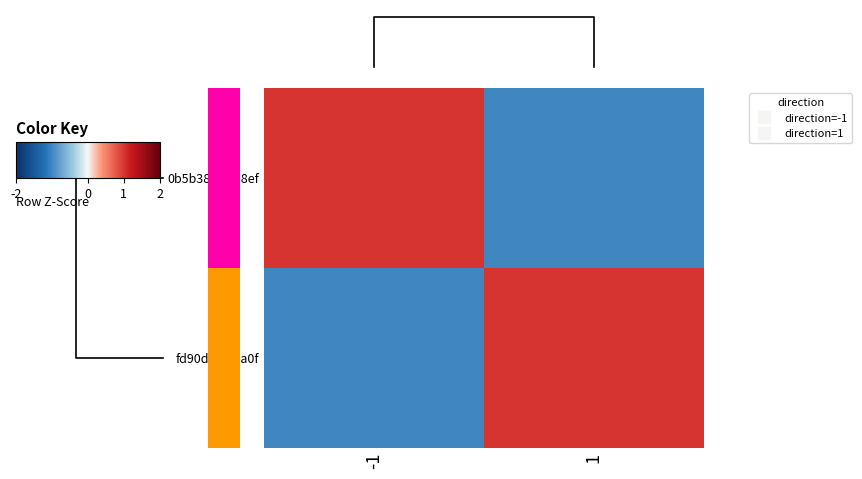

Is the value of fd90d06d...a0f at -1 greater than the value of 0b5b38c5...38ef at 1?

No